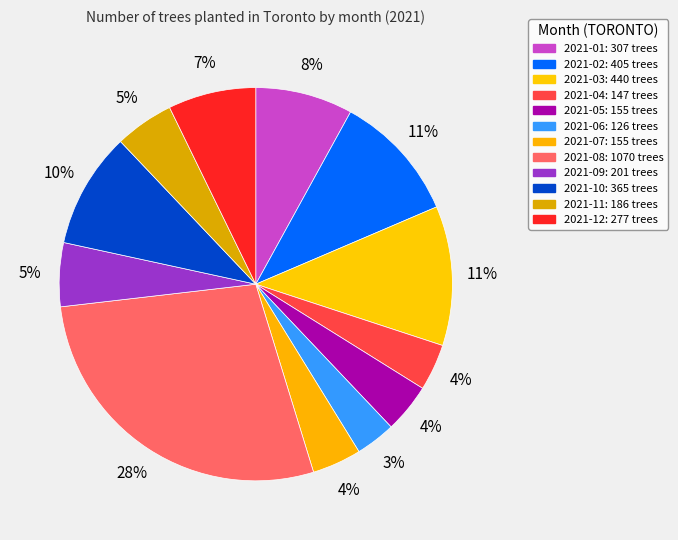

Count the number of slices in the pie.

12